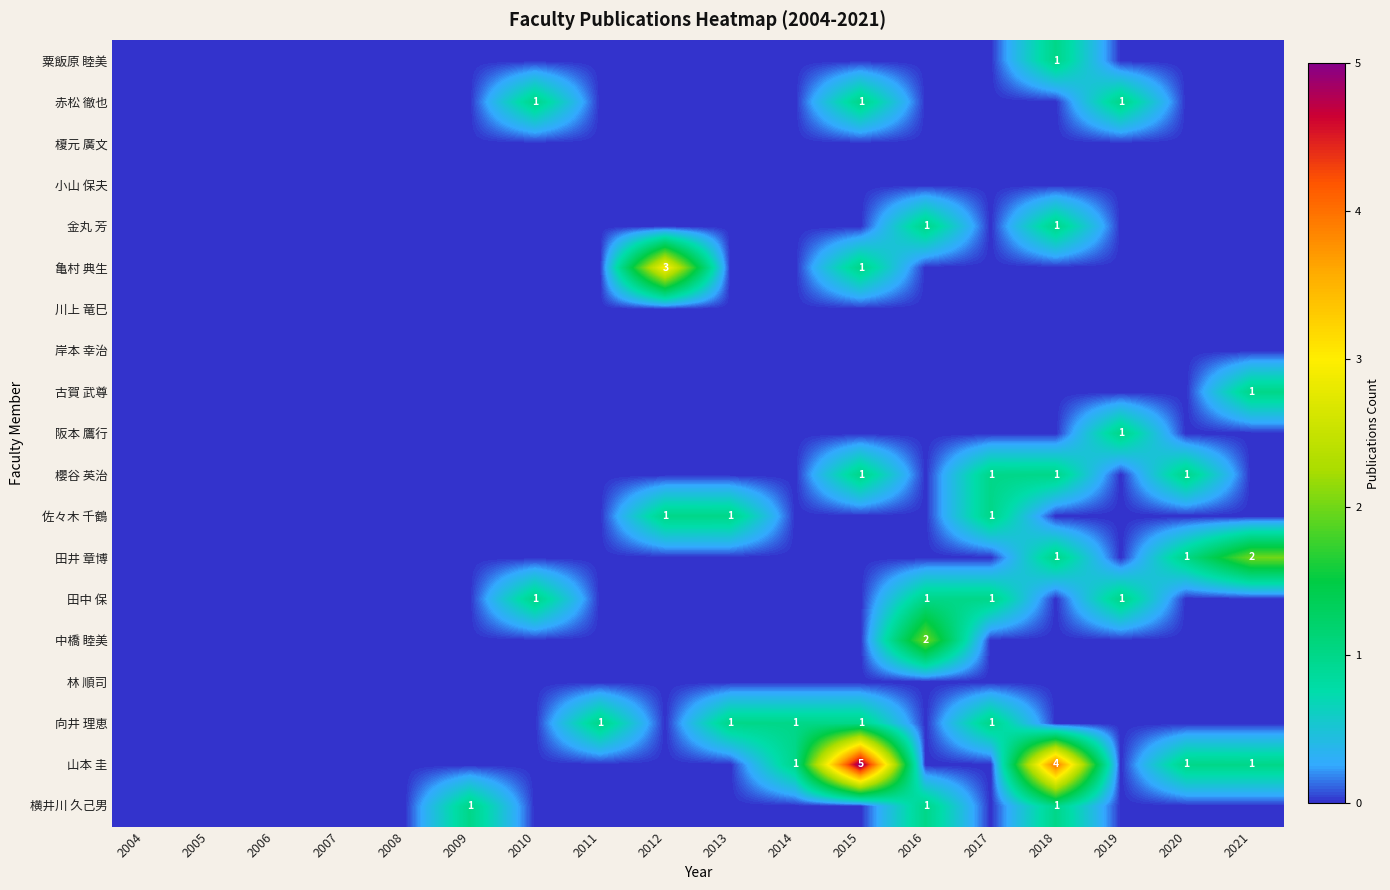

Is it true that 中橋 睦美 equals 2 at 2016?

True